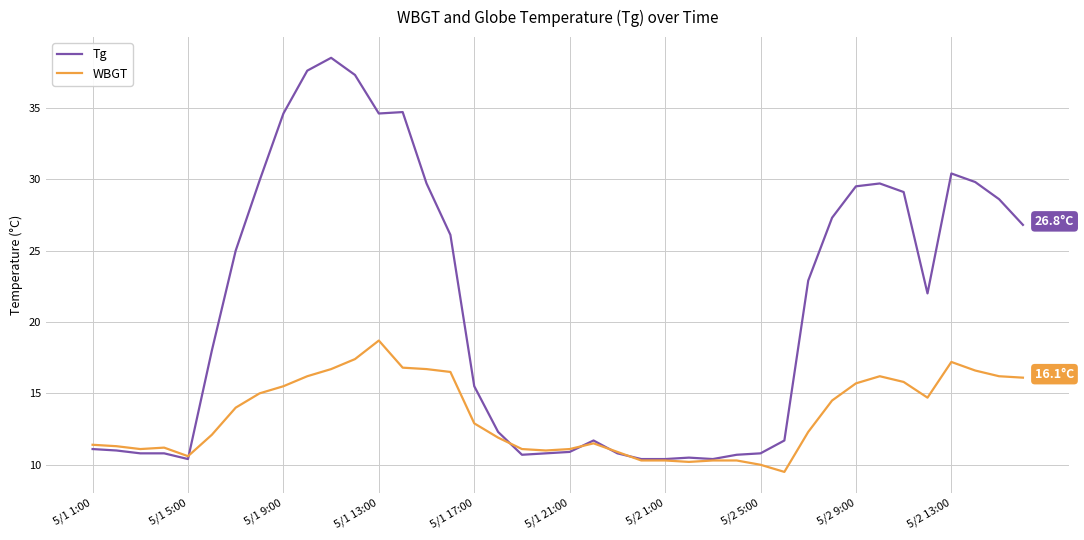

Does the chart display data point markers on the line(s)?

No